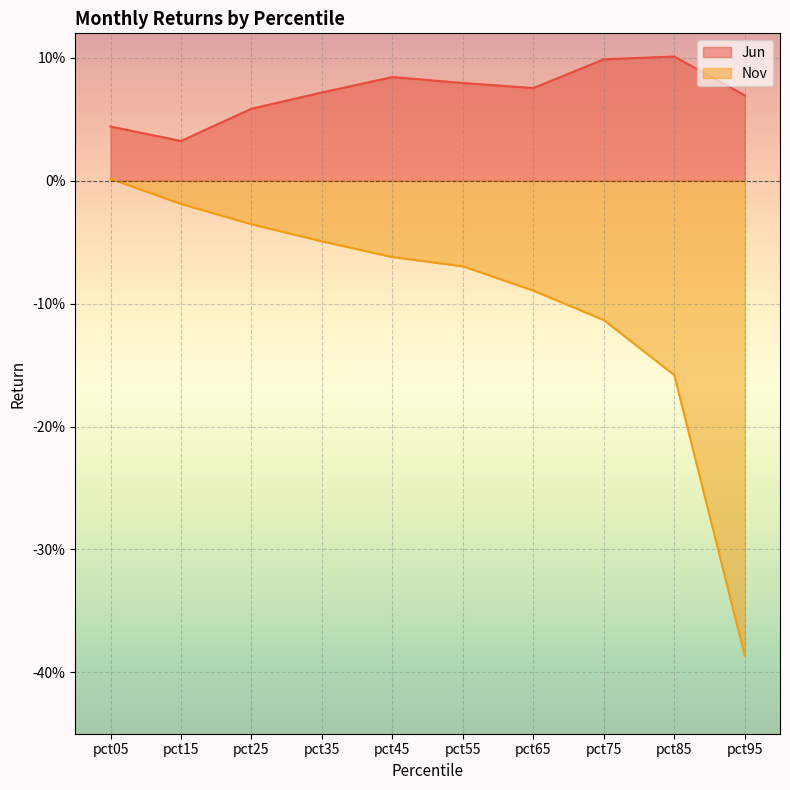

True or false: Jun has more than 1 interior local peaks.

True